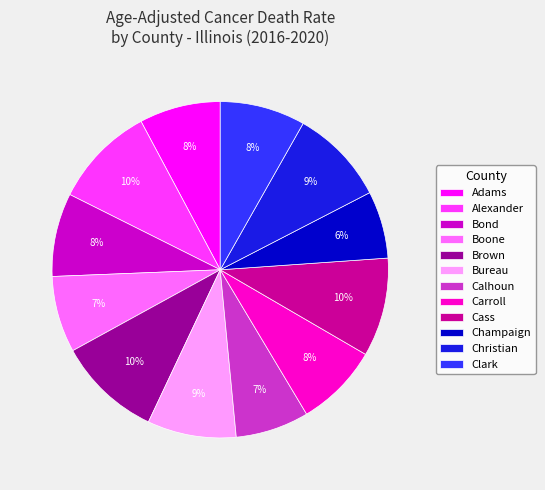

Is it true that Bureau is 9% of the pie?

True